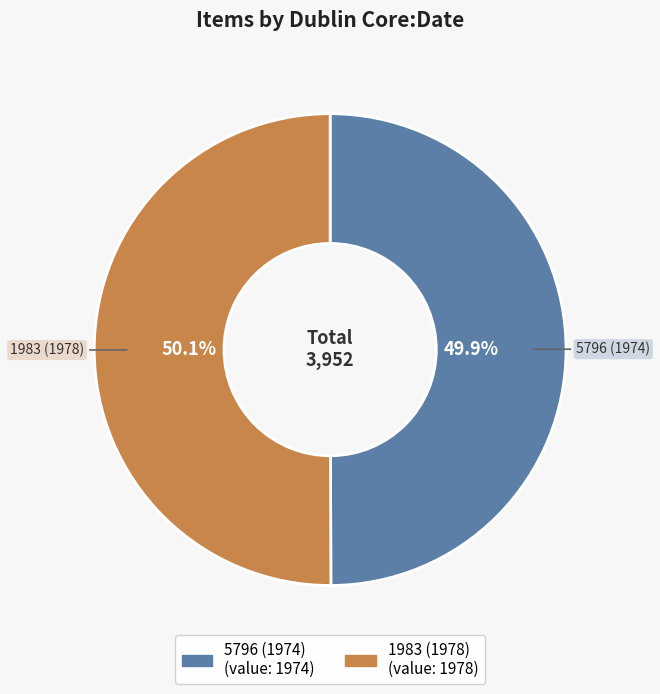

What is the ratio of the value at 5796 (1974) to the value at 1983 (1978)?

1.0